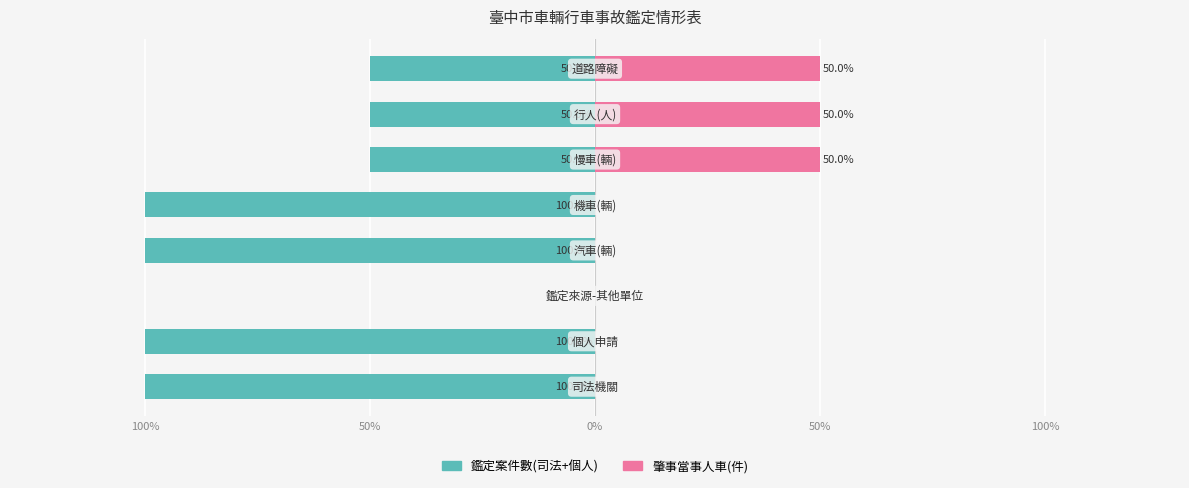

What is the difference between the maximum and minimum values in the 肇事當事人車(件) series?

50